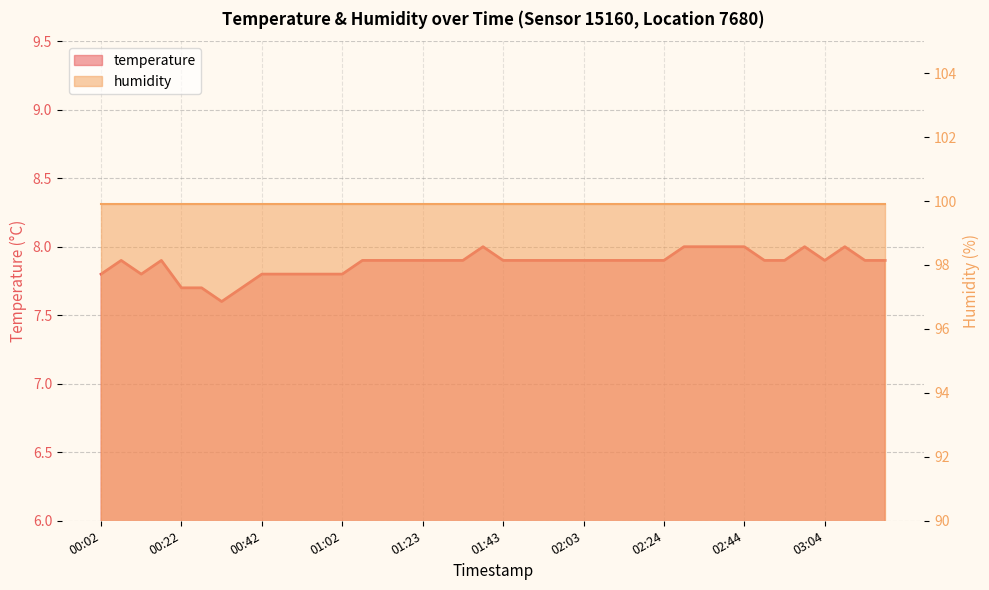

Read the value at 01:38.

8.0